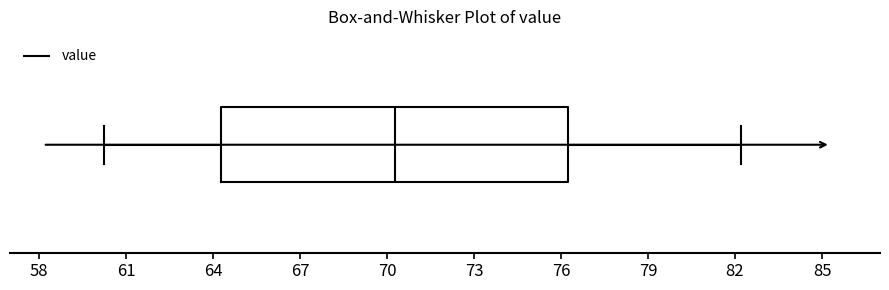

Where is the left edge of the box on the x-axis? The values are not printed on the chart, so give them approximately, as read against the axis.

64.5